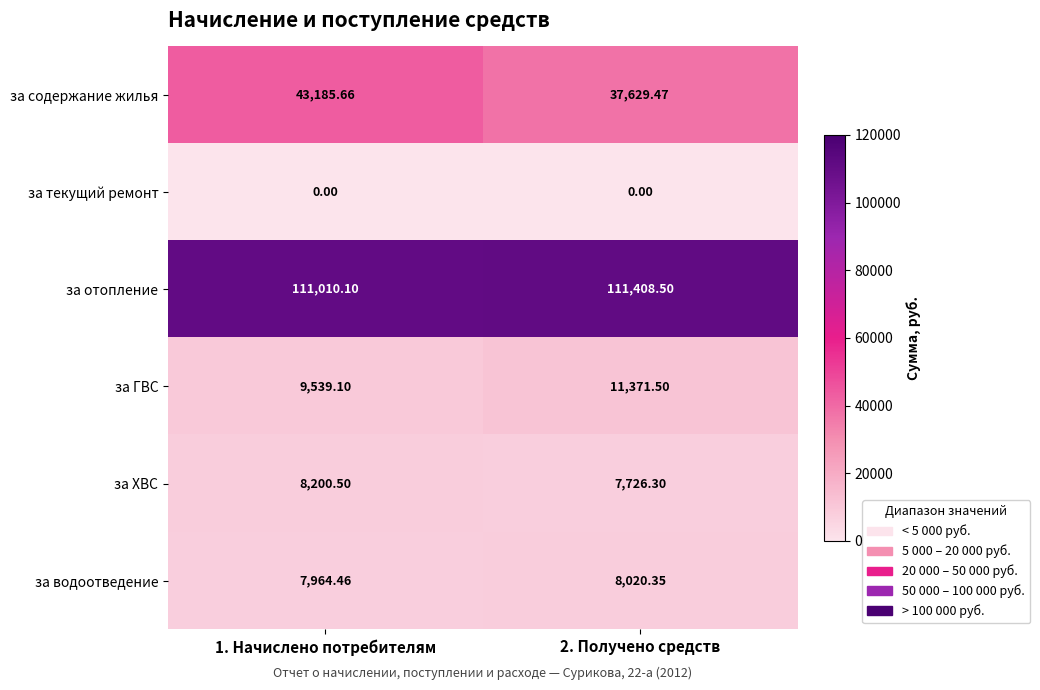

At 1. Начислено потребителям, list the series in order from largest to smallest.

за отопление, за содержание жилья, за ГВС, за ХВС, за водоотведение, за текущий ремонт